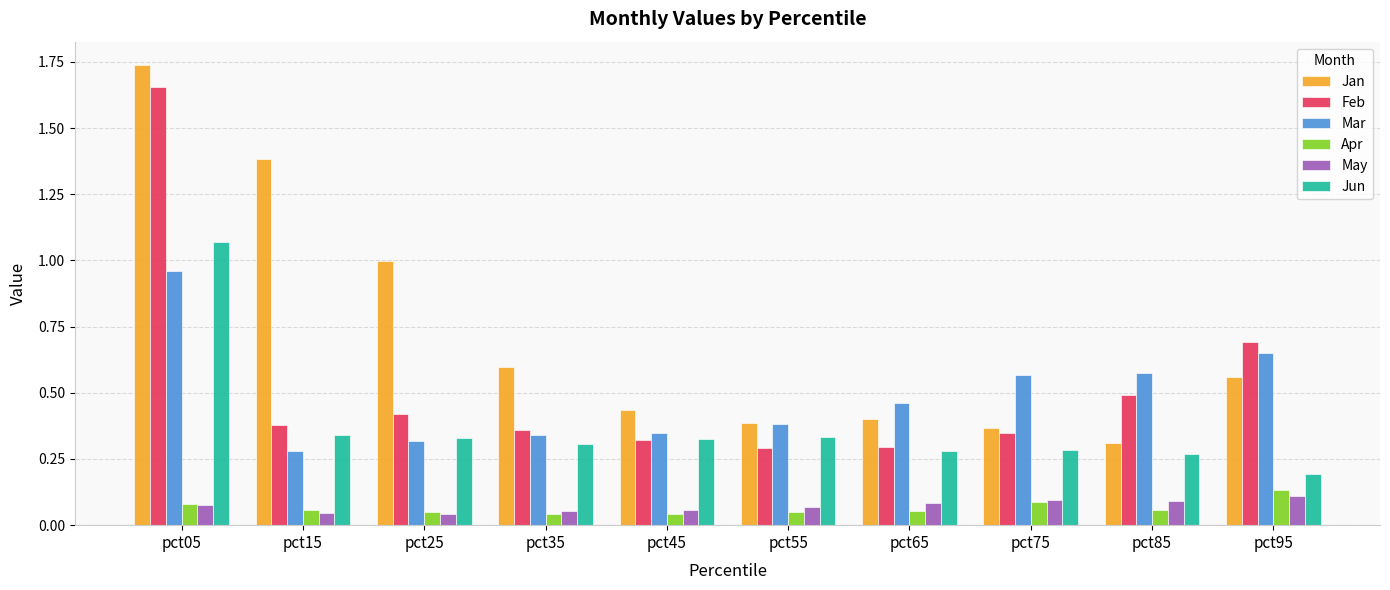

Is it true that Jan equals 0.4 at pct65?

True